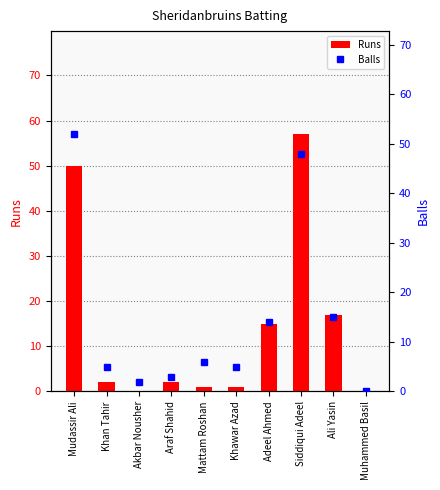

What is the difference between the second highest and minimum values in the Runs series?

50